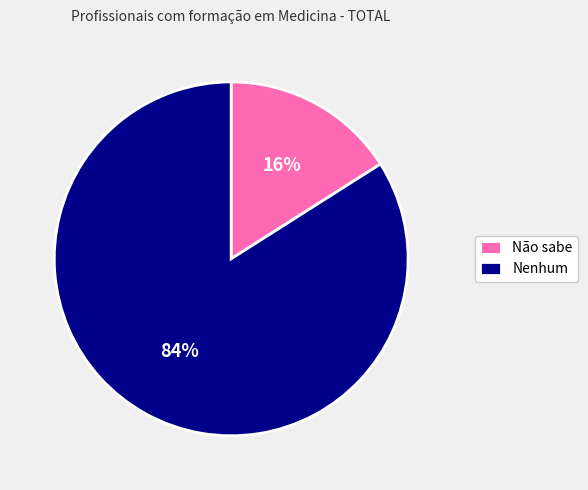

Between Nenhum and Não sabe, which is larger?

Nenhum